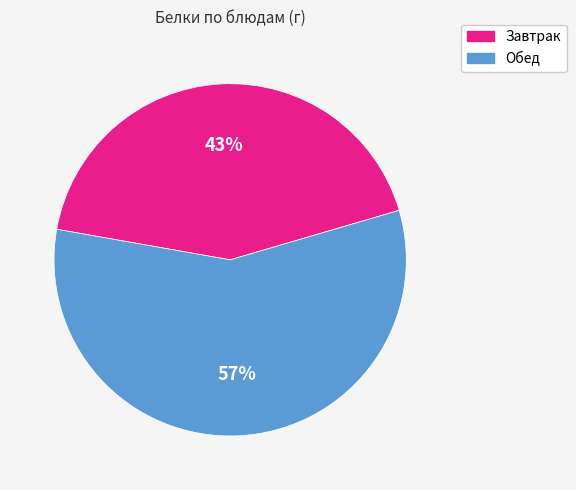

Is there any slice that represents more than half of the pie?

Yes